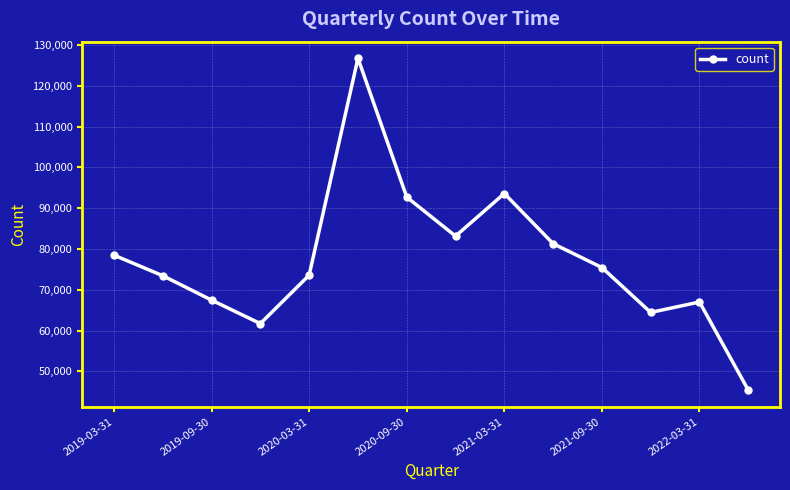

How many lines are shown in the chart?

1